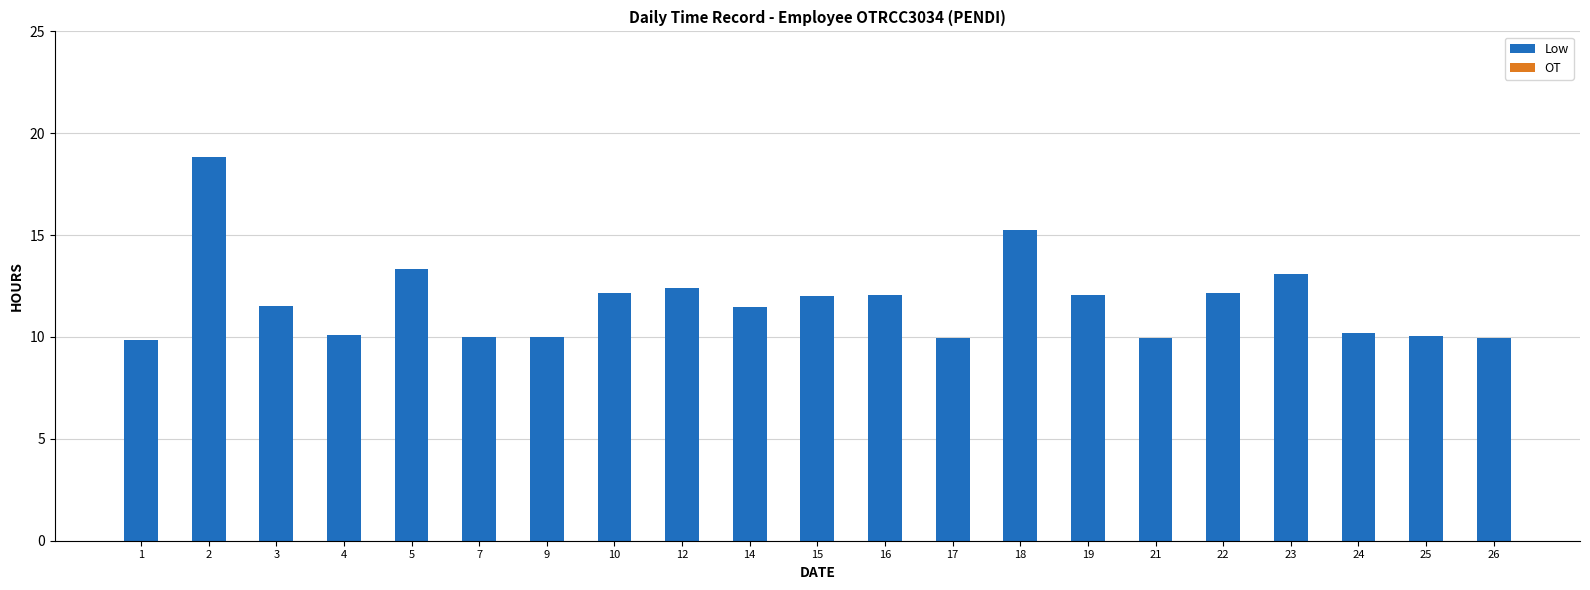

What is the value of the 6th bar from the left?

10.0